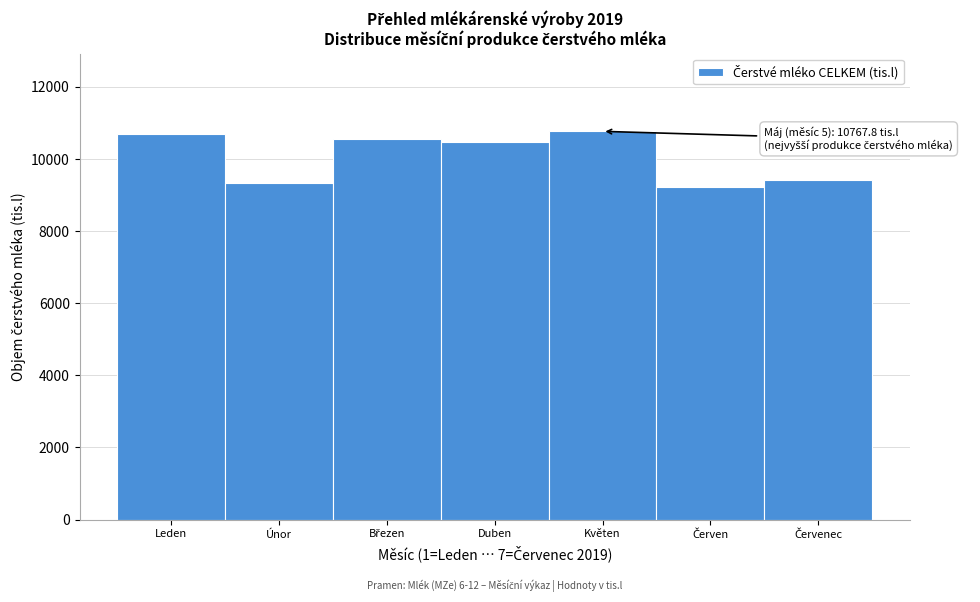

Reading left to right, list all the values displayed in this chart.

10697.8	9321.5	10547.9	10475.4	10767.8	9226.7	9412.1